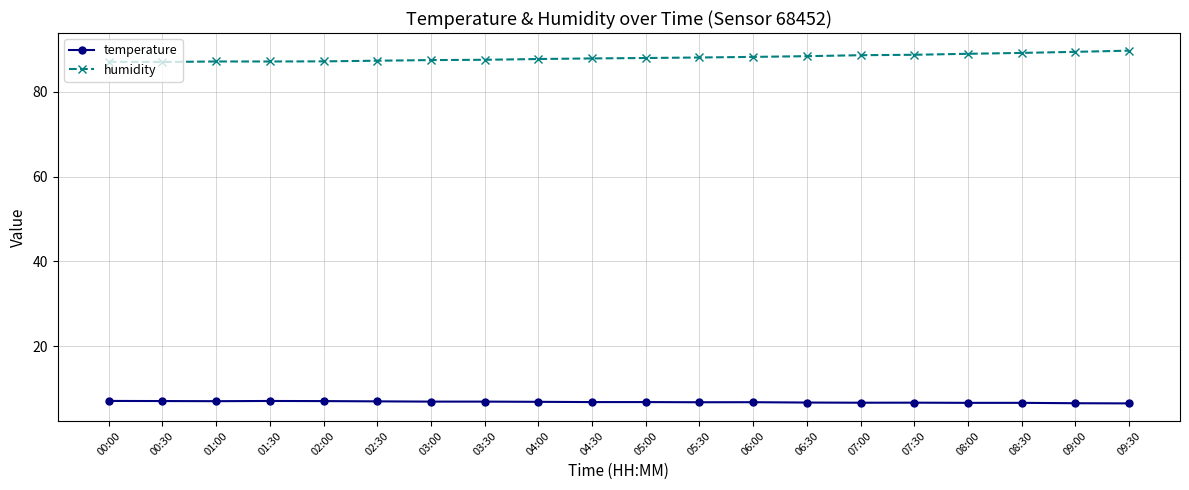

Count the number of categories in the chart.

20